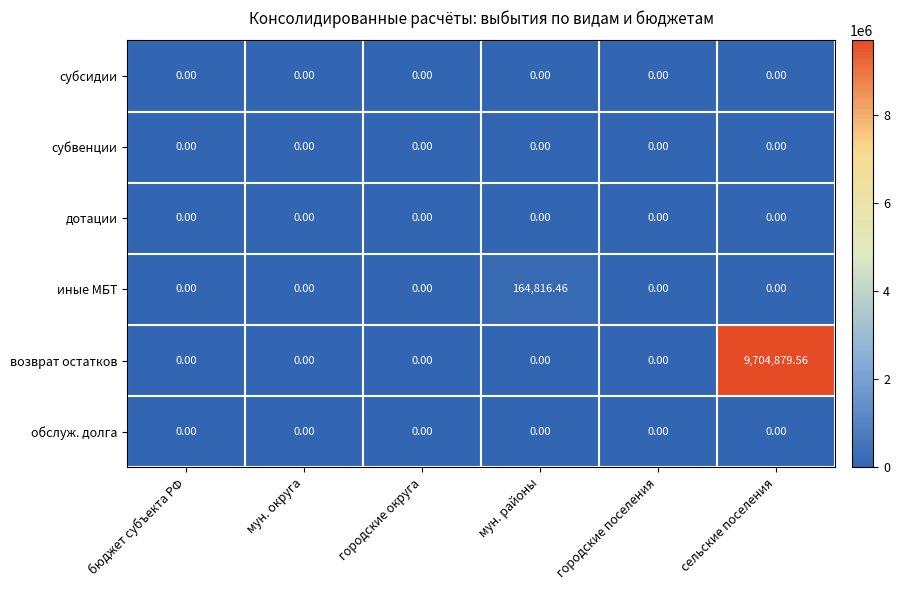

Which series has the largest total across all categories?

возврат остатков